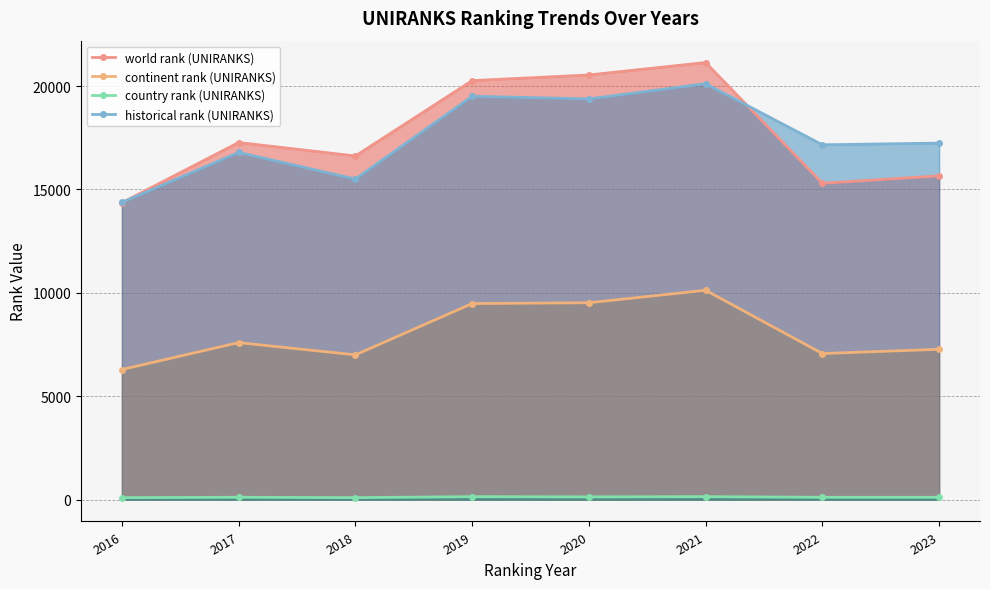

What is the difference between the maximum and minimum values in the world rank (UNIRANKS) series?

6781.0